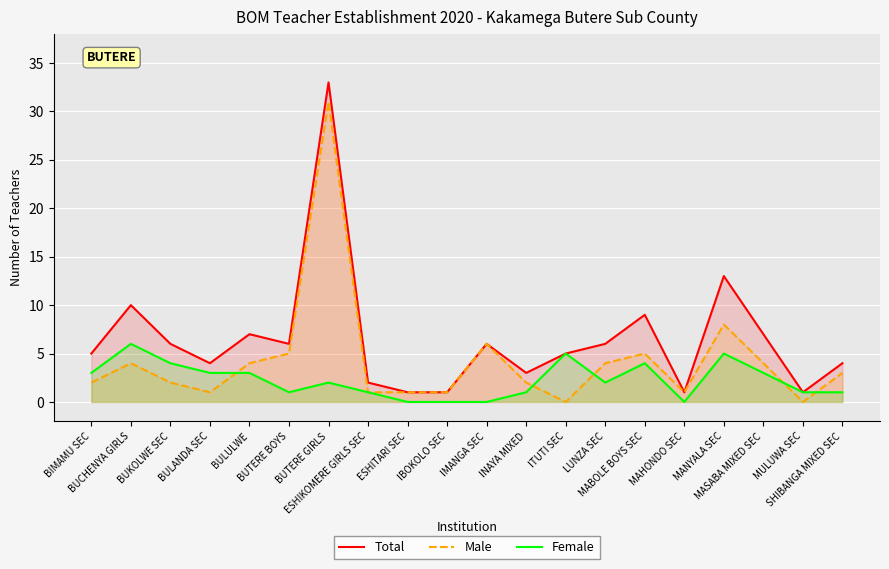

What is the label of the 8th point from the right?

ITUTI SEC